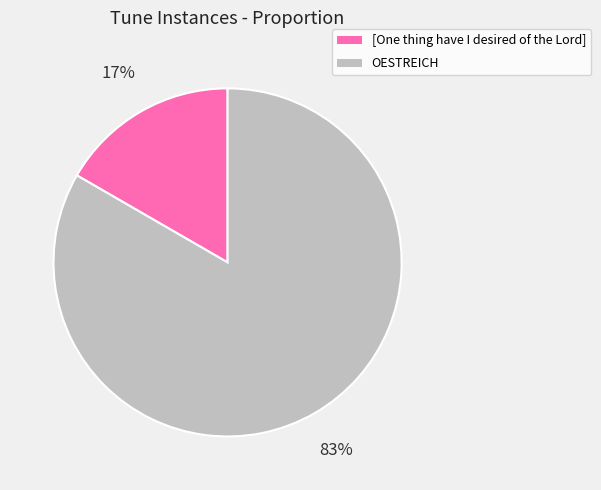

Count the number of slices in the pie.

2